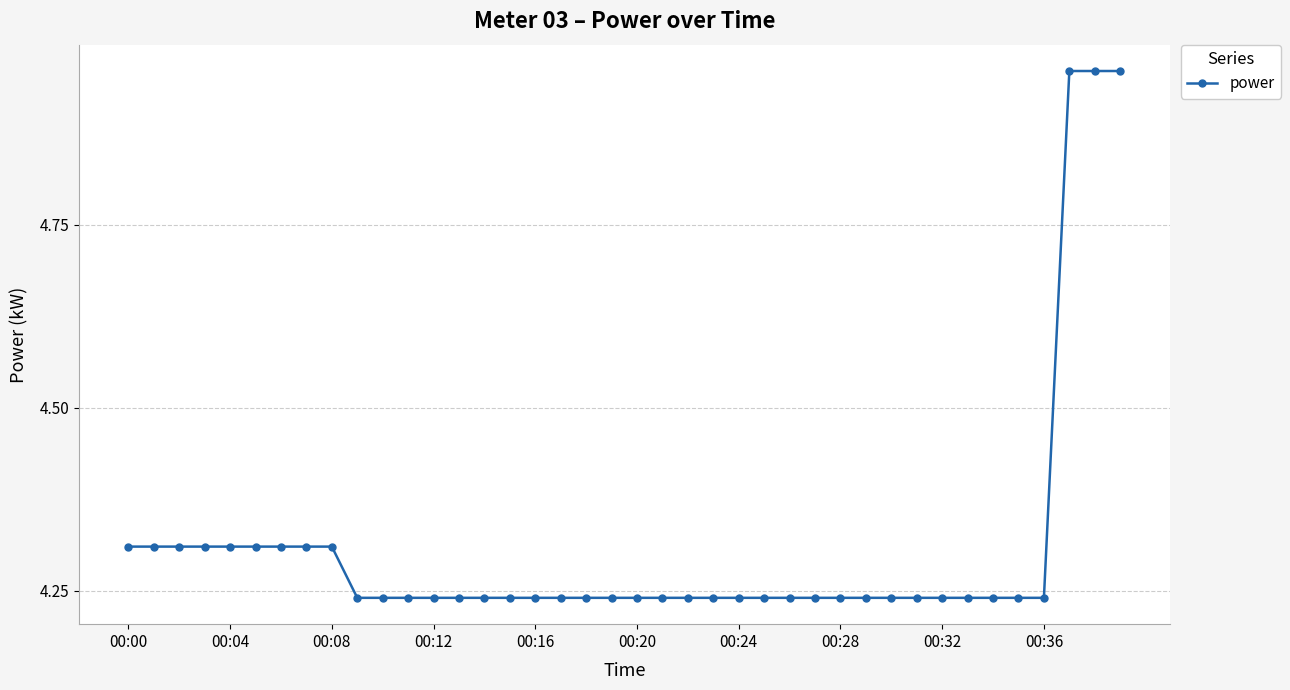

What is the difference between the maximum and second lowest values?

0.7